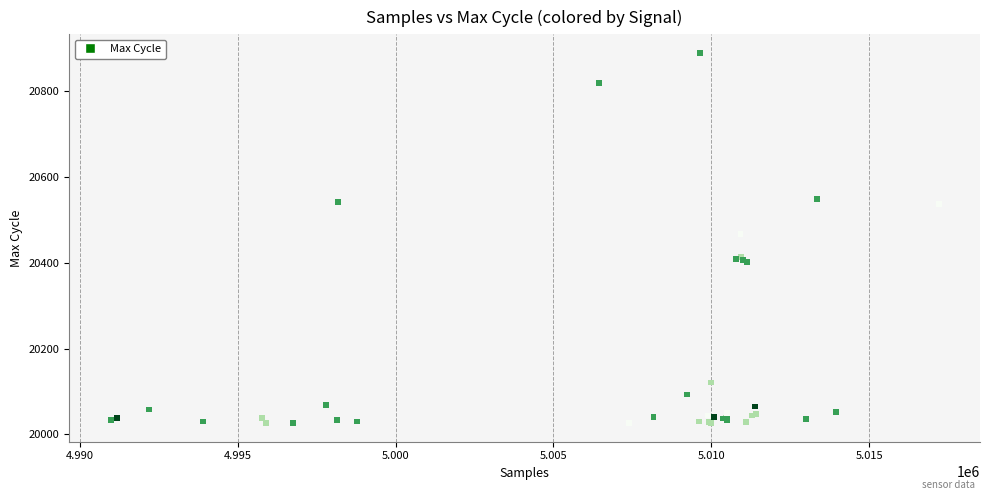

What Y value in the scatter plot is closest to 20458?

20468